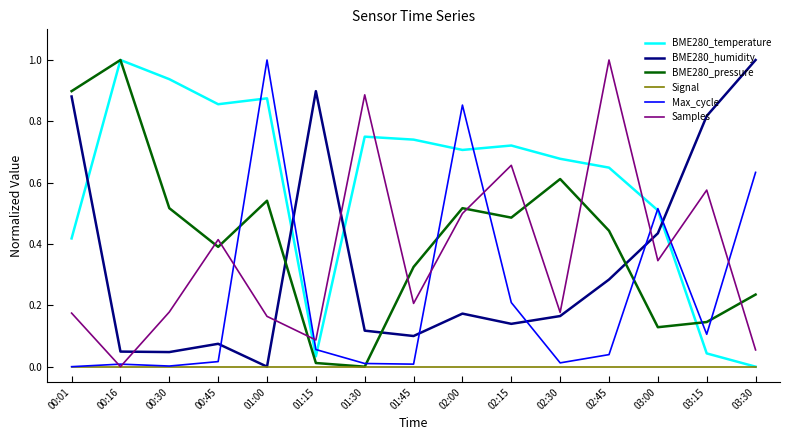

The value of BME280_humidity at 01:45 is 0.1. True or false?

True